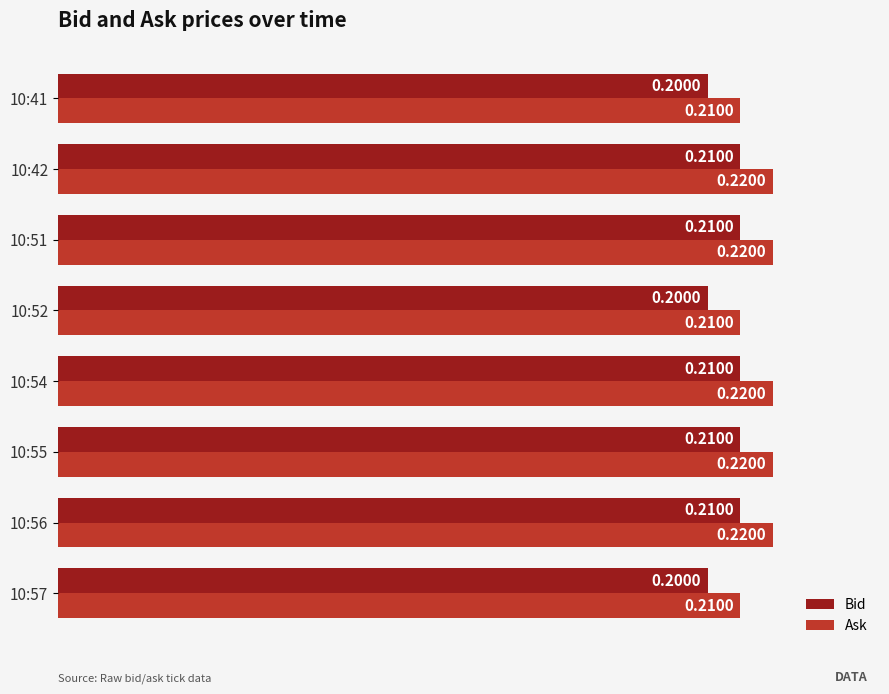

List the series in order of their peak value, highest first.

Ask, Bid